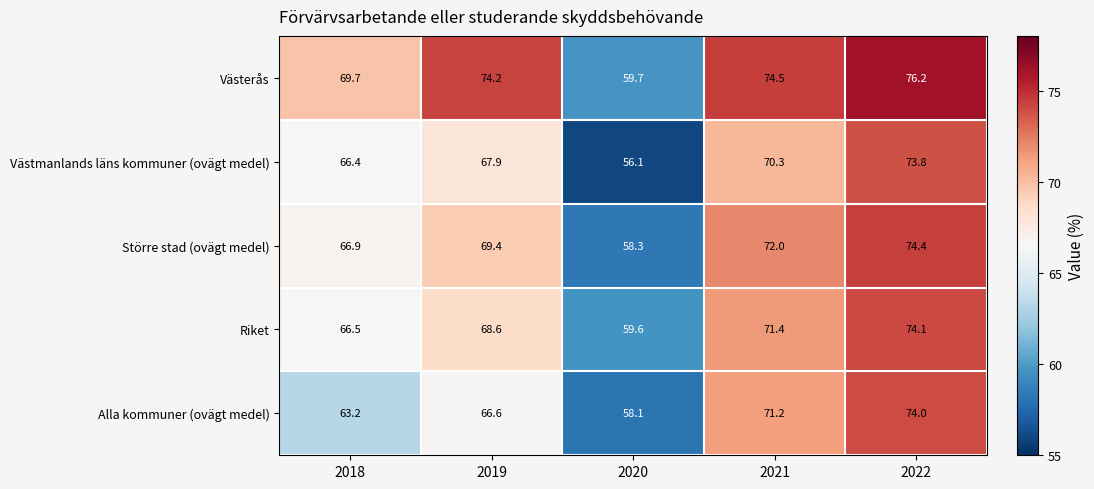

At which category is the sum across all series the highest?

2022